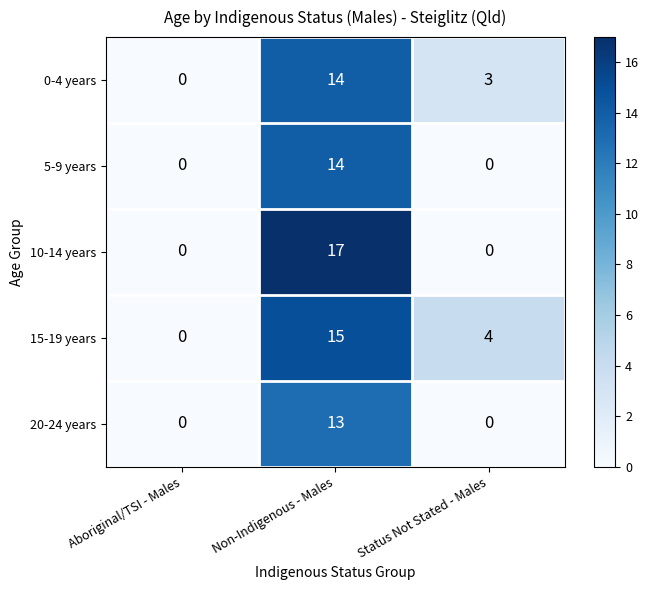

Between Aboriginal/TSI - Males and Non-Indigenous - Males, which series saw the biggest shift?

10-14 years